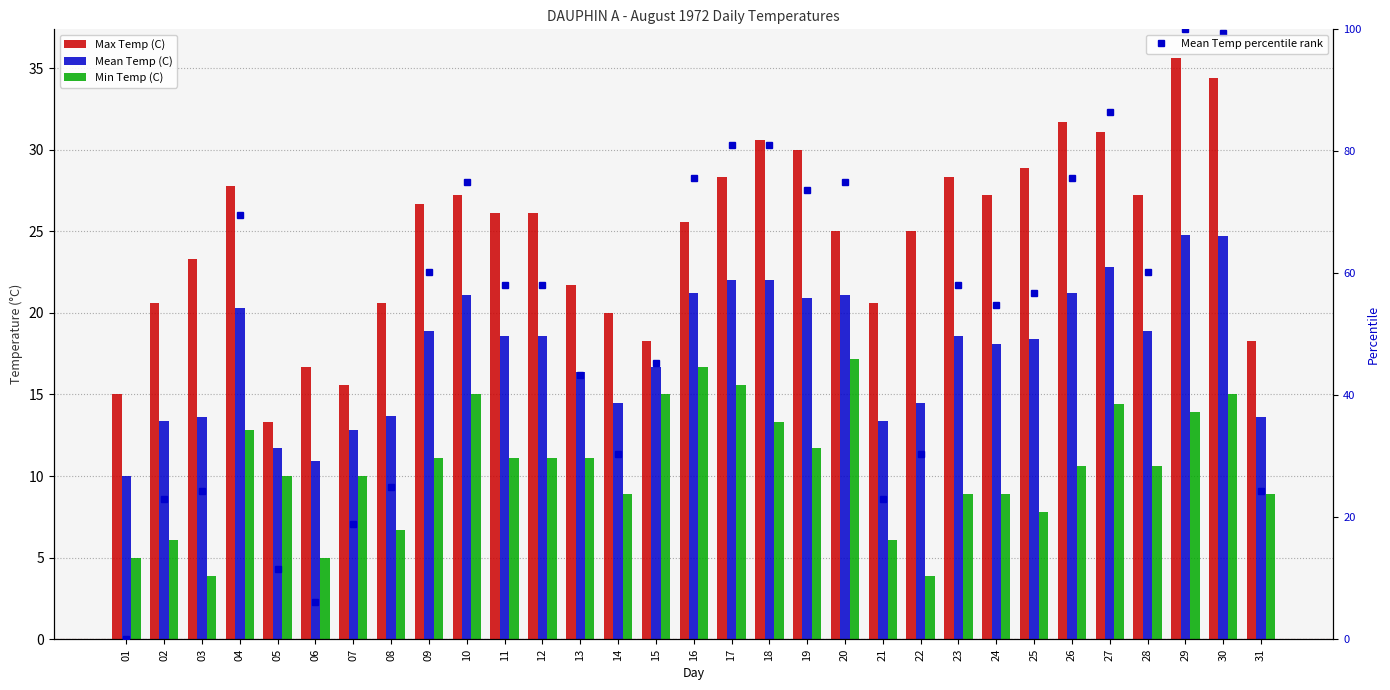

What is the difference between the maximum and second lowest values in the Mean Temp percentile rank series?

93.9